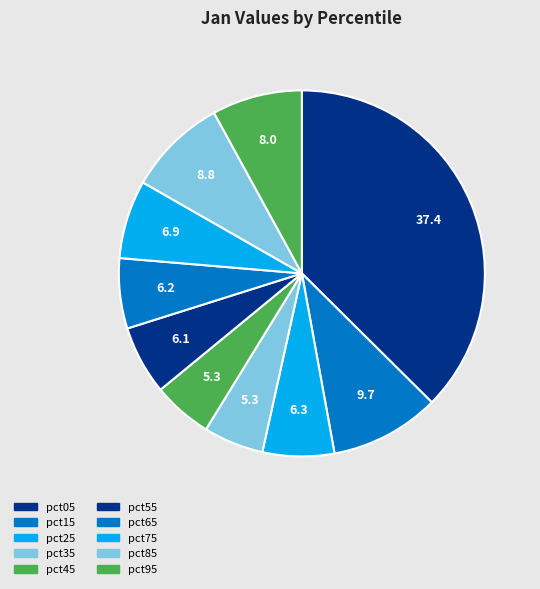

Is it true that pct45 is 1% of the pie?

False